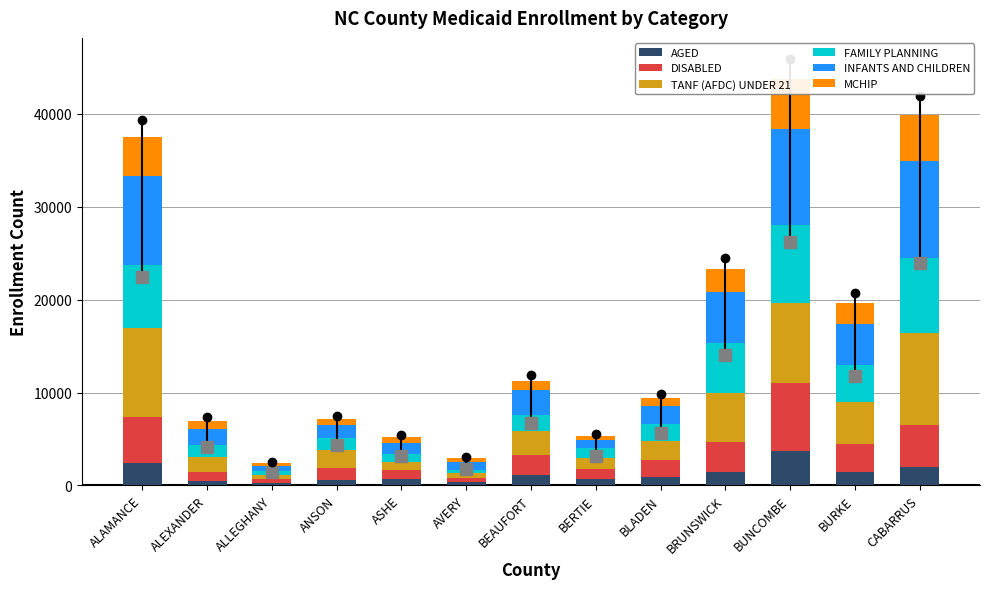

How many data points in TANF (AFDC) UNDER 21 are above 2133?

6